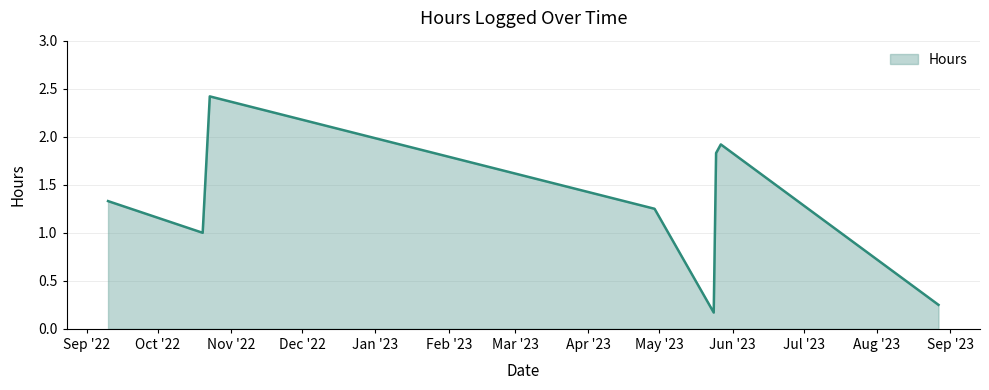

How many interior local valleys (lower than both neighbors) does the data have?

2